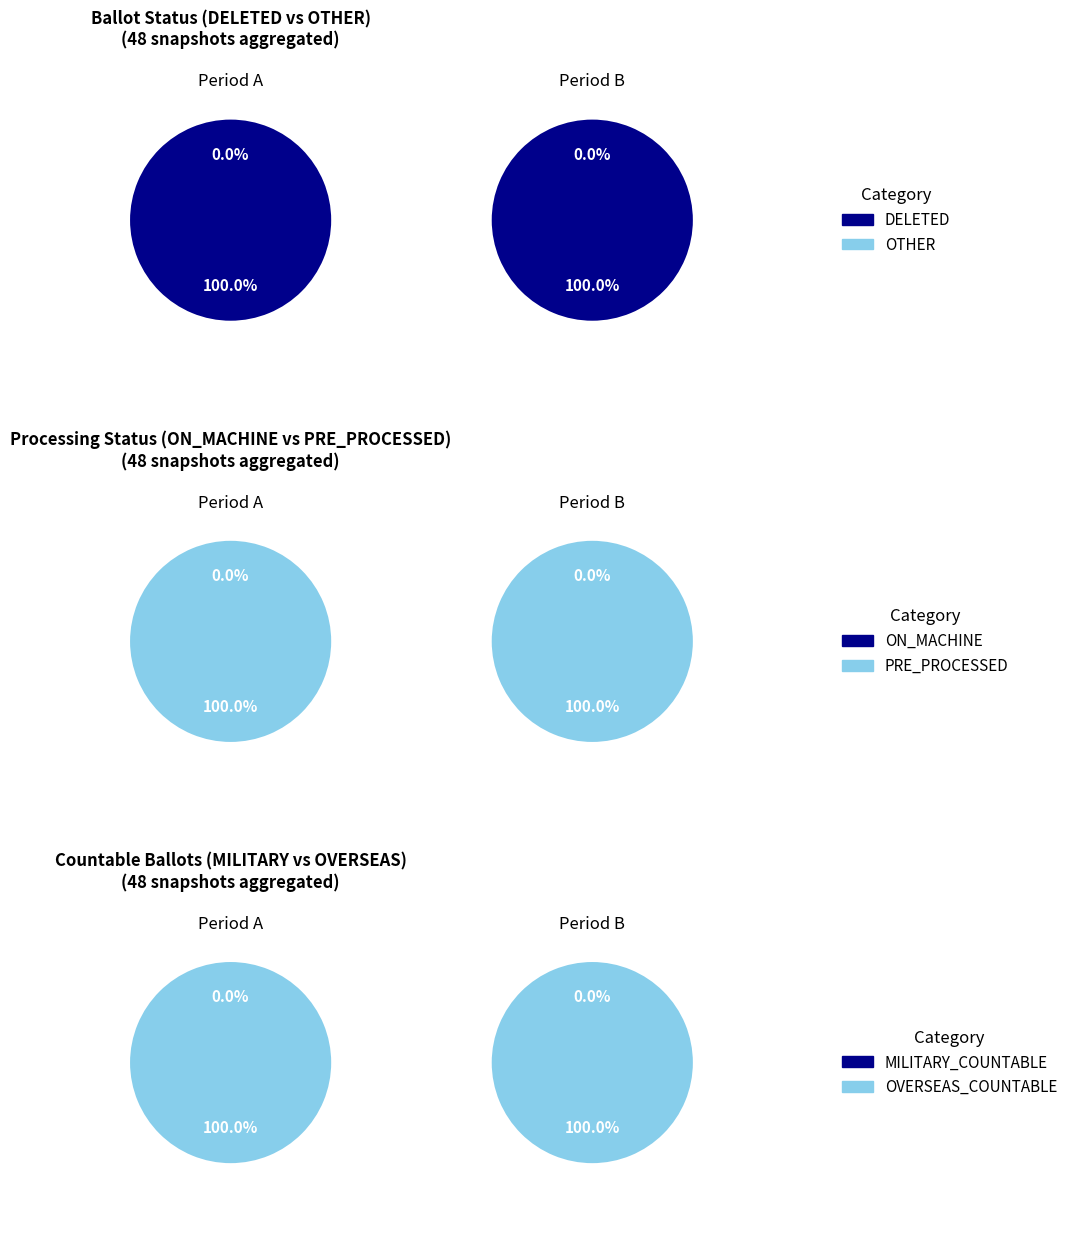

Which category accounts for the majority?

values_deleted